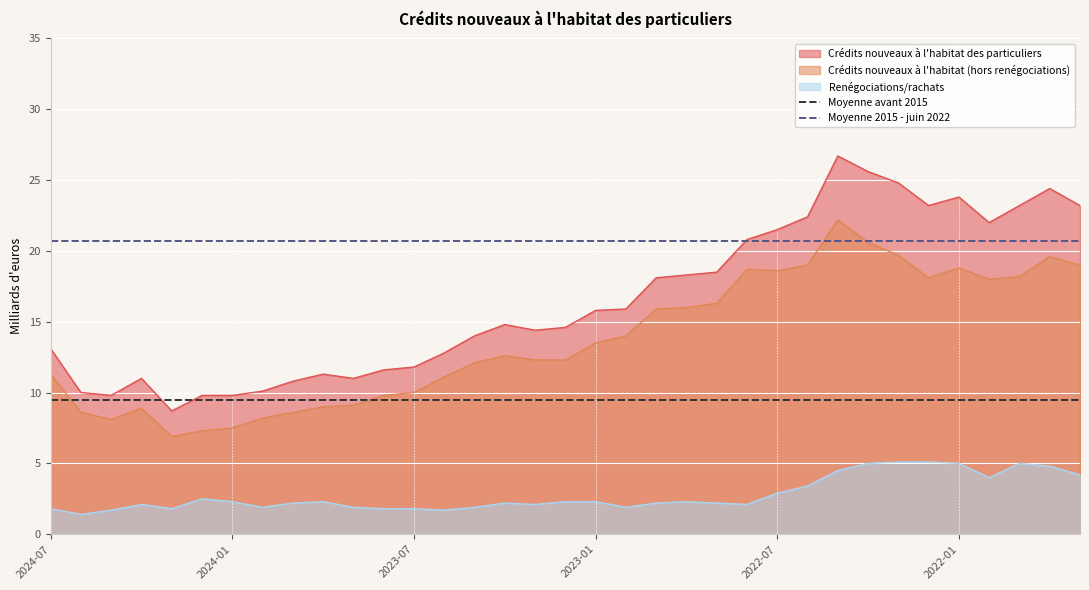

The value of Moyenne avant 2015 at 2024-07 is 6.6. True or false?

False